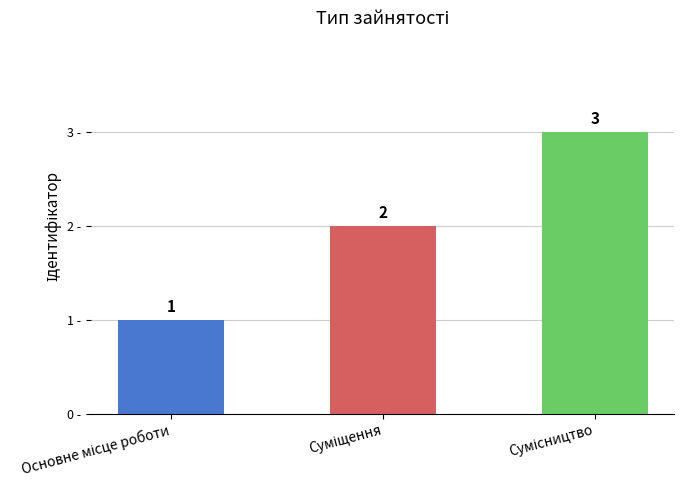

What is the value of the 3rd bar from the left?

3